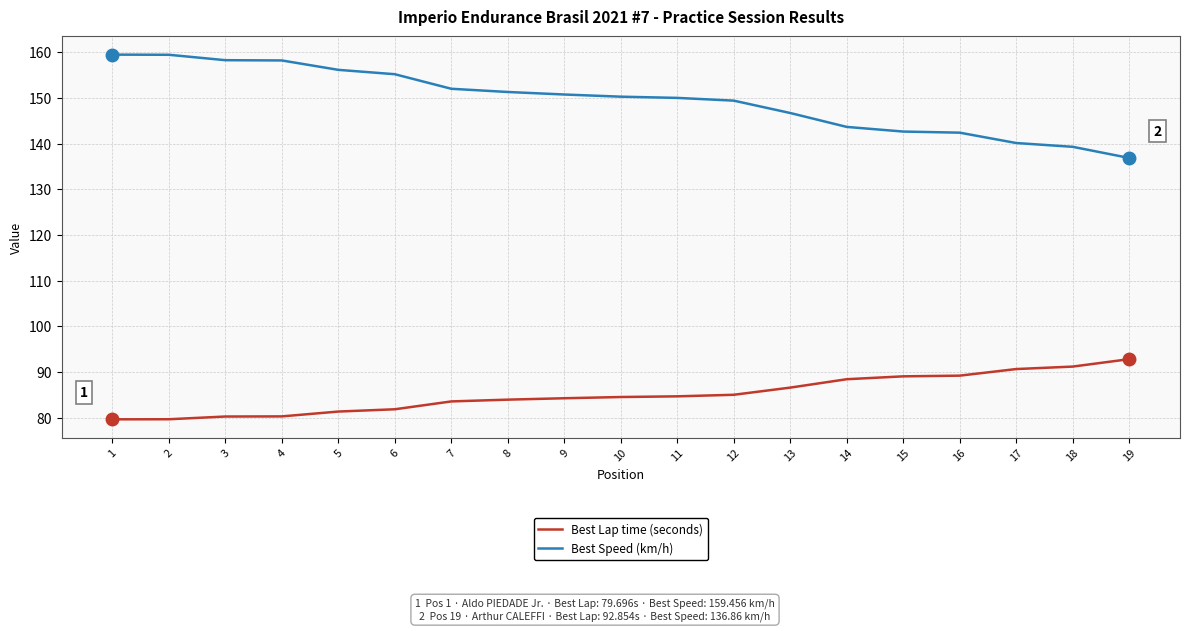

What is the total value across all series at 5?

237.5